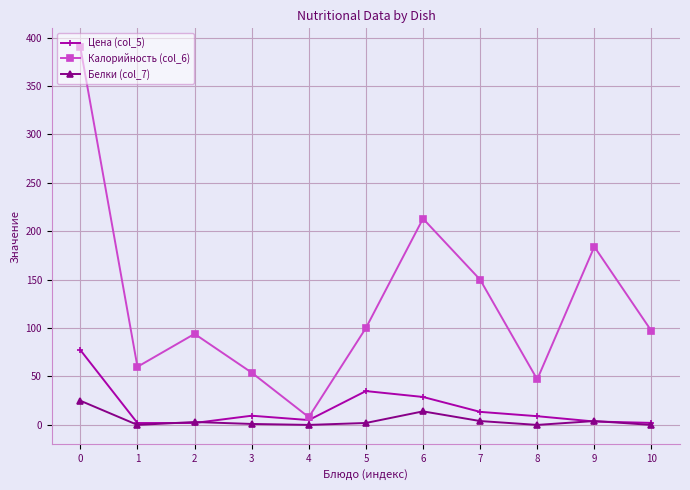

Does the chart have visible grid lines?

Yes